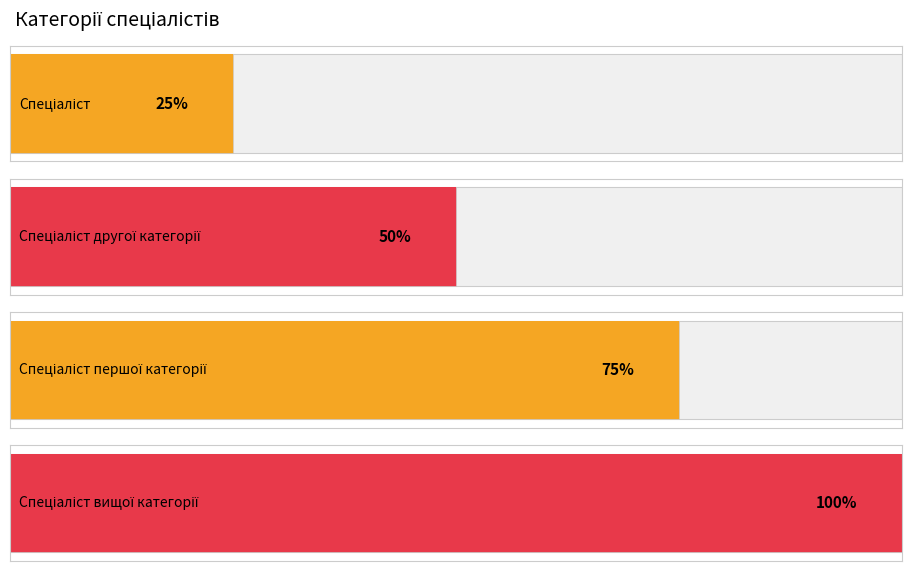

How many bars are there in total?

4